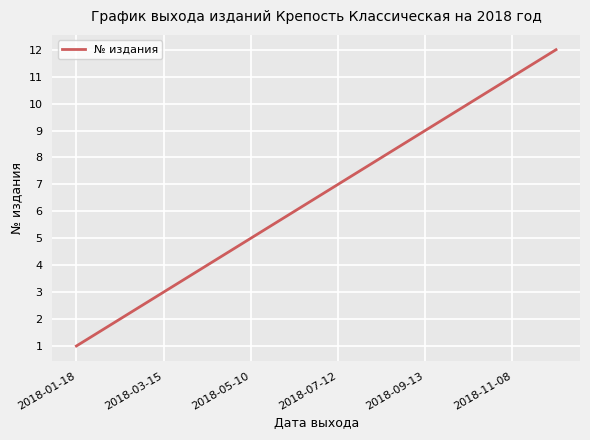

What is the greatest value displayed?

12